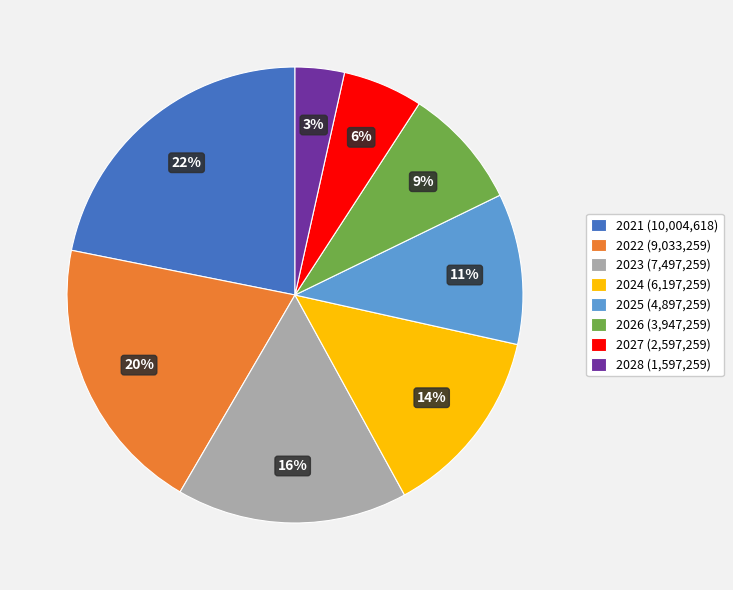

What is the smallest slice in the pie chart?

2028 (1,597,259)